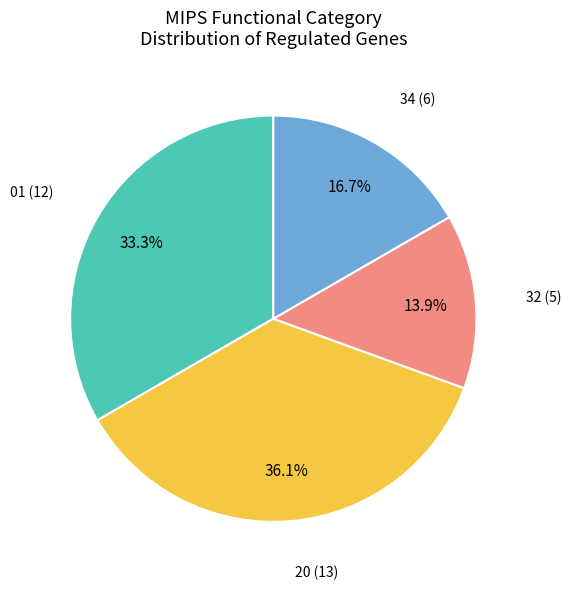

Is there any slice that represents more than half of the pie?

No